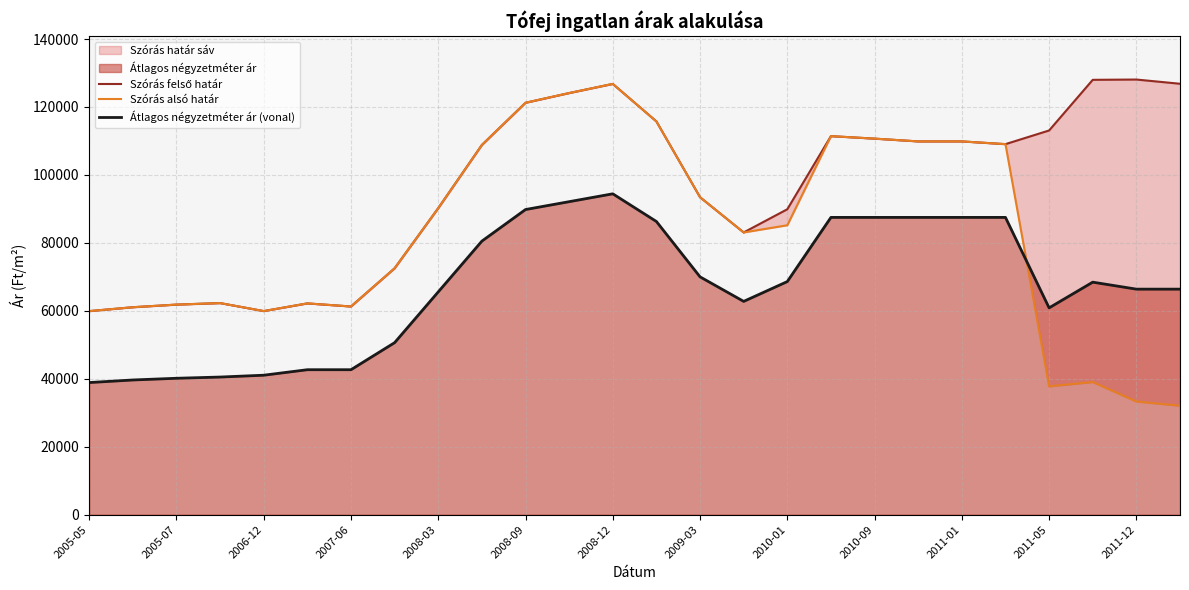

True or false: Szórás felső határ and Szórás alsó határ cross at least once.

False